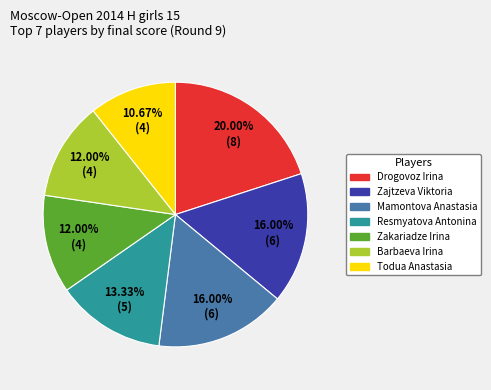

Does Zajtzeva Viktoria account for over 50% of the chart?

No